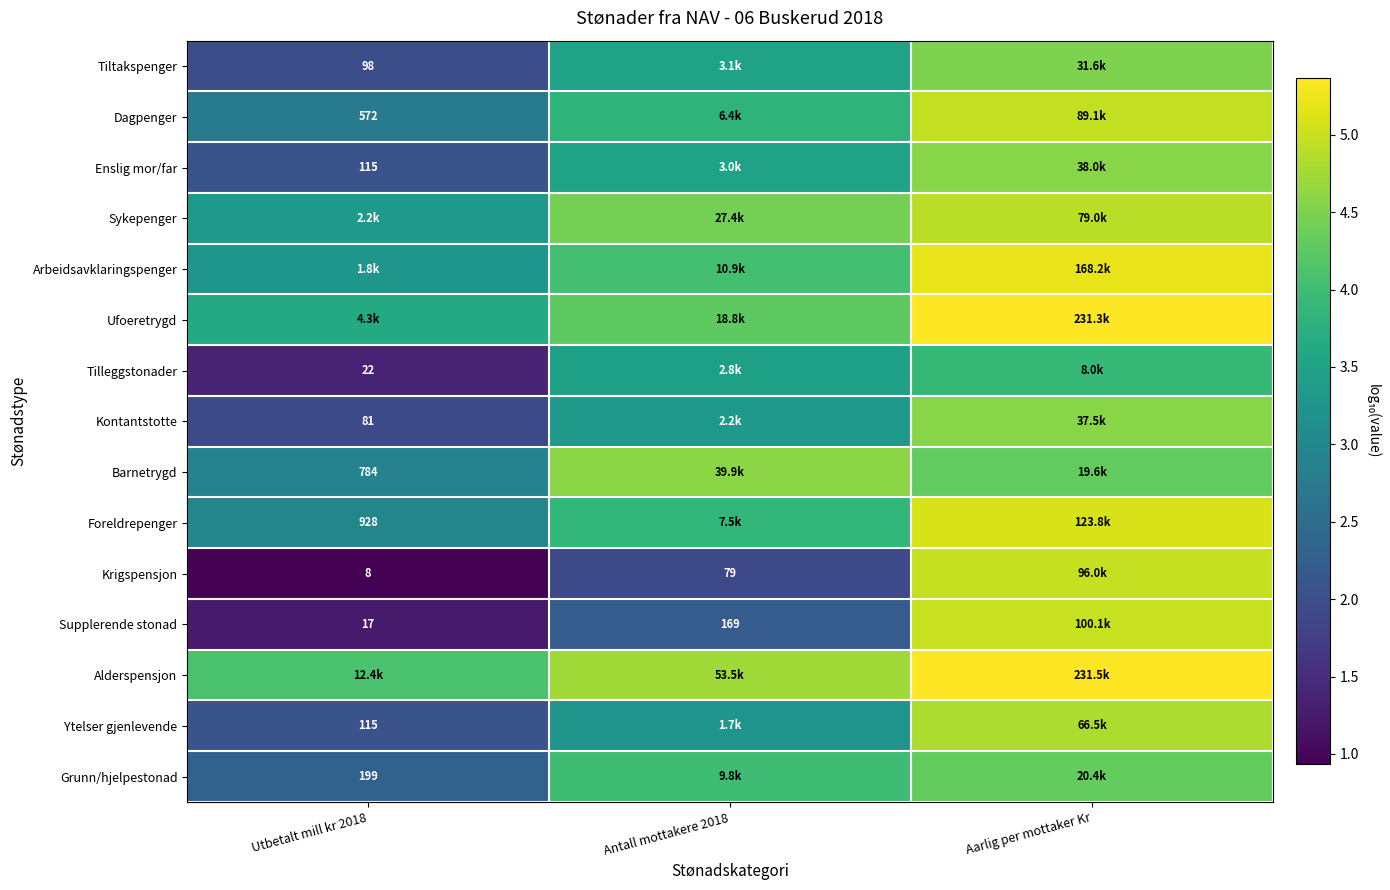

True or false: Supplerende stonad has a value of 7.5 at Aarlig per mottaker Kr.

False